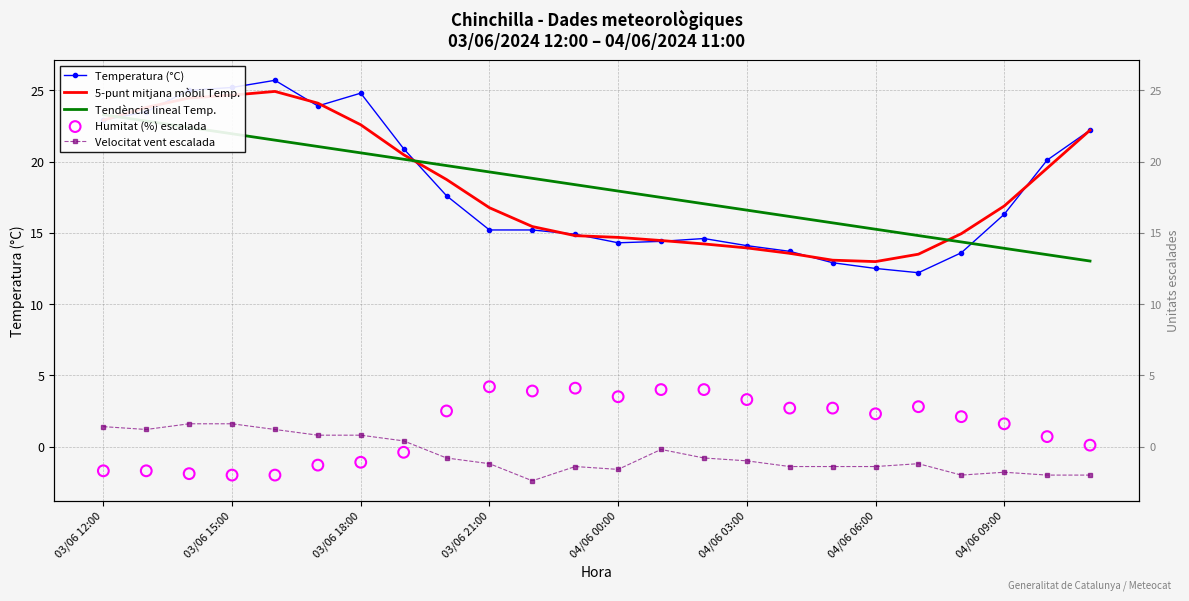

At how many categories does at least one series exceed 9?

24